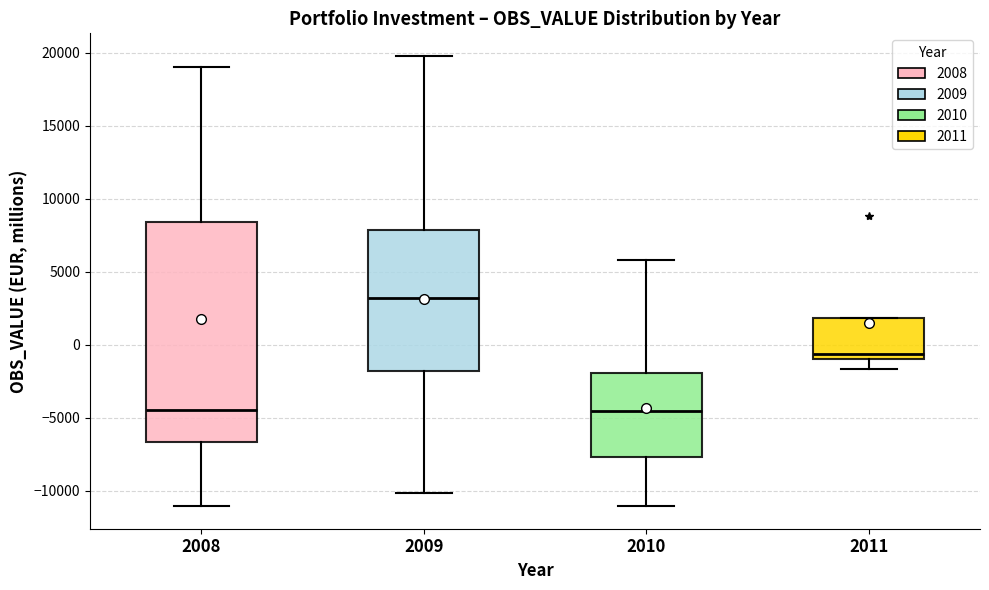

Reading left to right, read every box against the y-axis: the position of its median line, the range the box covers, and the ends of its whiskers. The values are not printed on the chart, so give them approximately, as read against the axis.

2008: median -4500, box -6500 to 8500, whiskers -11000 to 19000
2009: median 3000, box -2000 to 8000, whiskers -10000 to 20000
2010: median -4500, box -7500 to -2000, whiskers -11000 to 6000
2011: median -500, box -1000 to 2000, whiskers -1500 to 2000